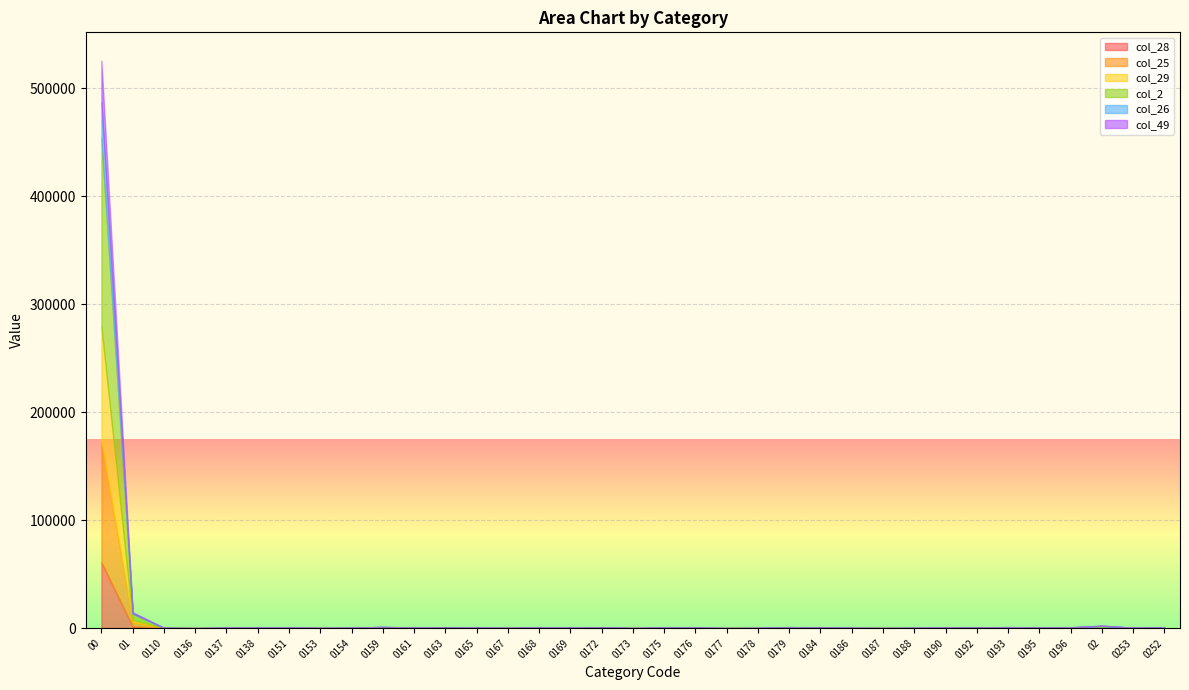

At which category is the sum across all series the highest?

00